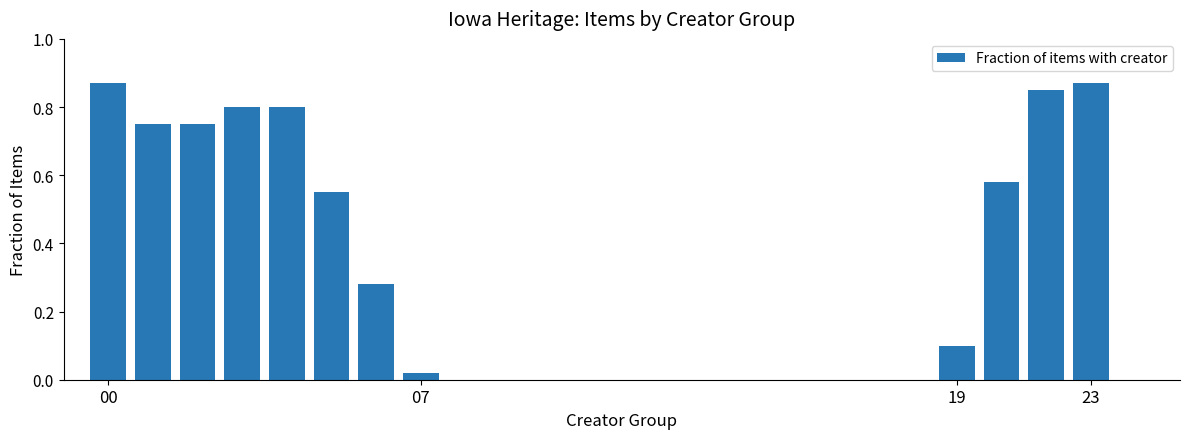

What is the sum of all values?

7.2